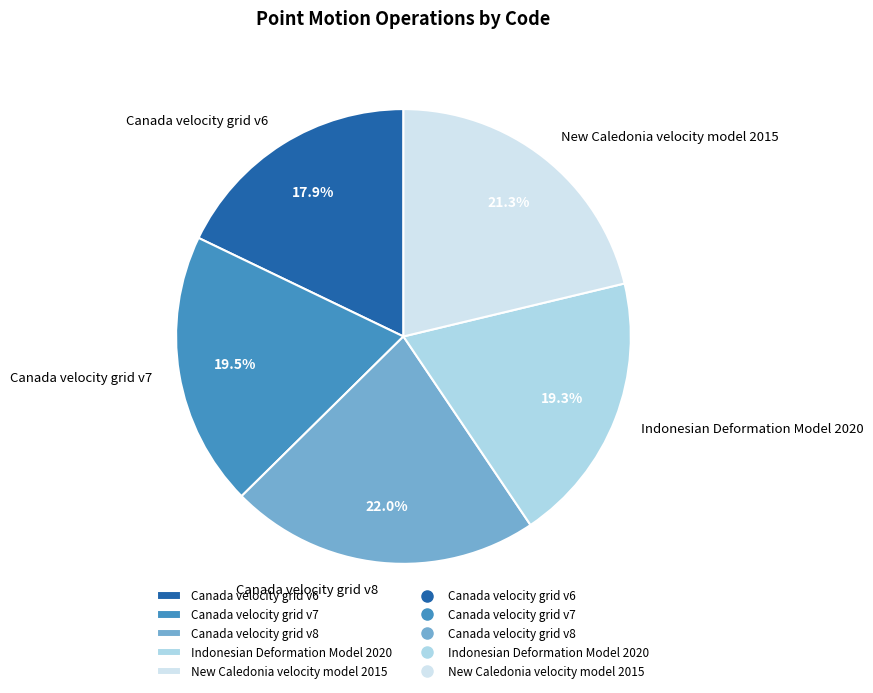

To the nearest percent, what percentage of the pie is Canada velocity grid v8?

22%